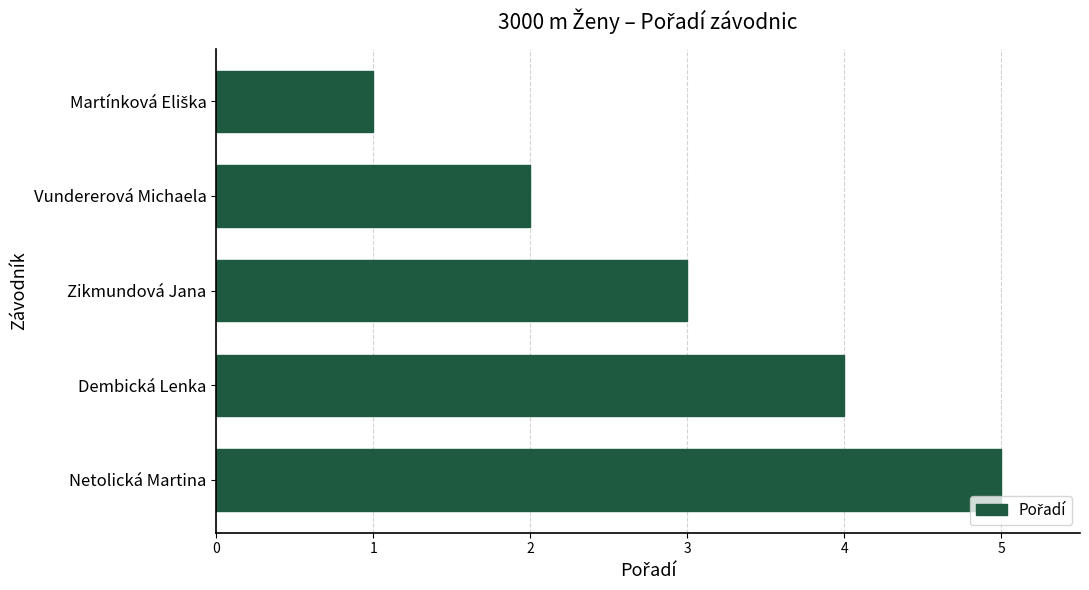

What is the greatest value displayed?

5